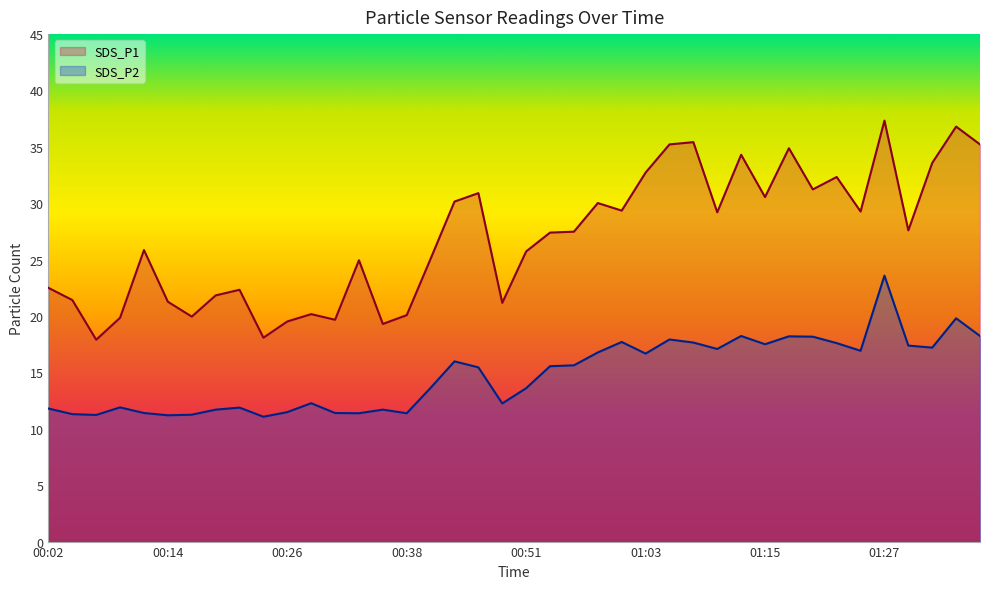

Which series has the largest total across all categories?

SDS_P1